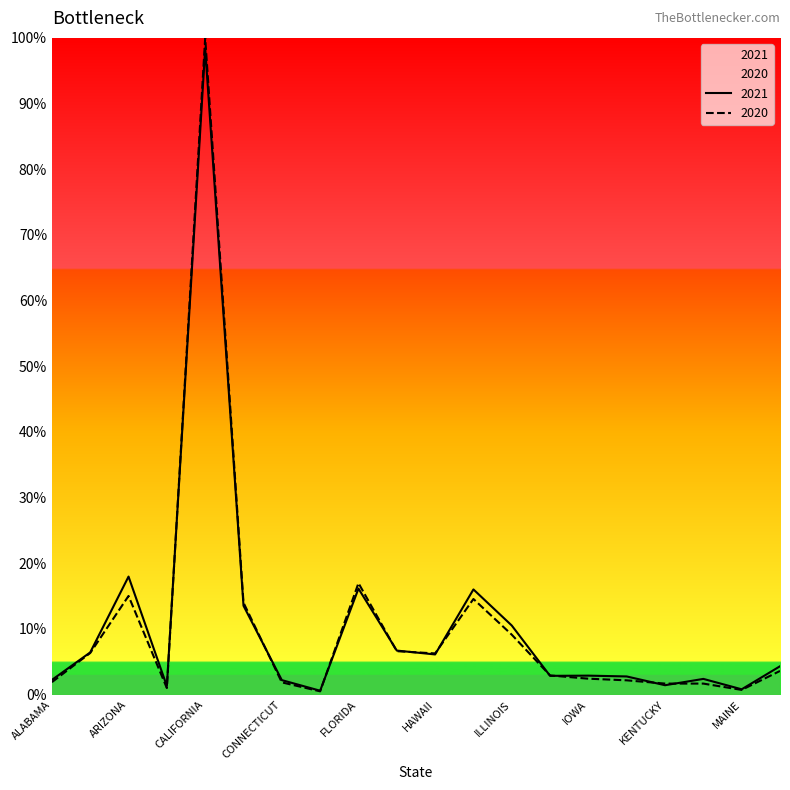

Rank the series by their average value, from lowest to highest.

2020, 2021